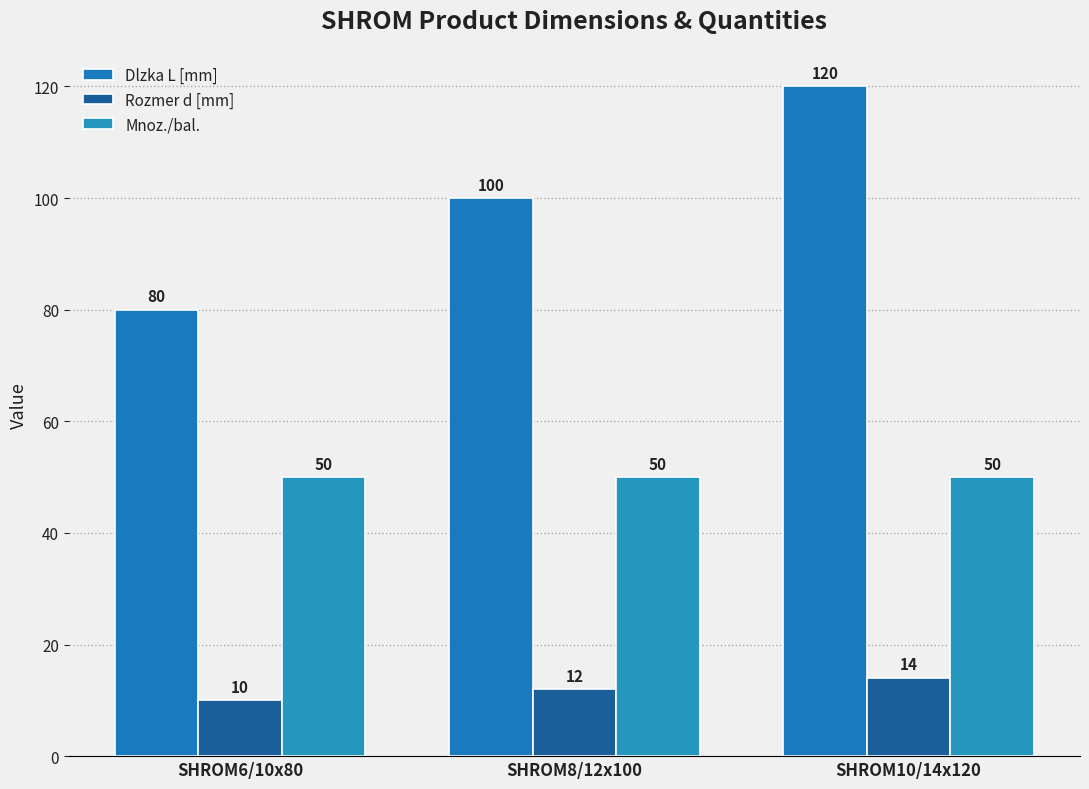

True or false: Dlzka L [mm] has a value of 172 at SHROM8/12x100.

False